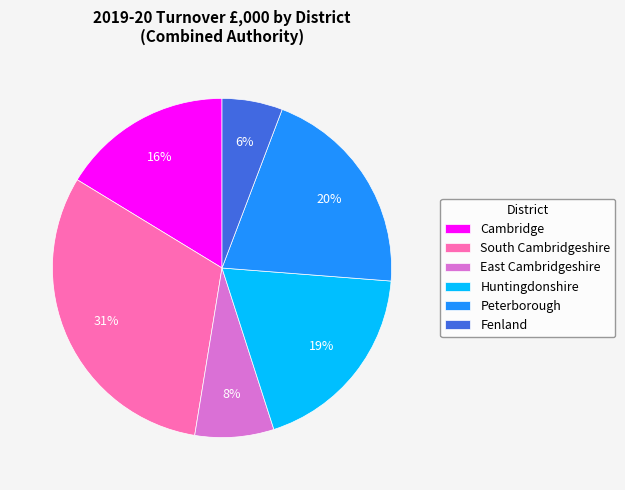

To the nearest percent, what is the difference between the largest and smallest slice percentages?

25%